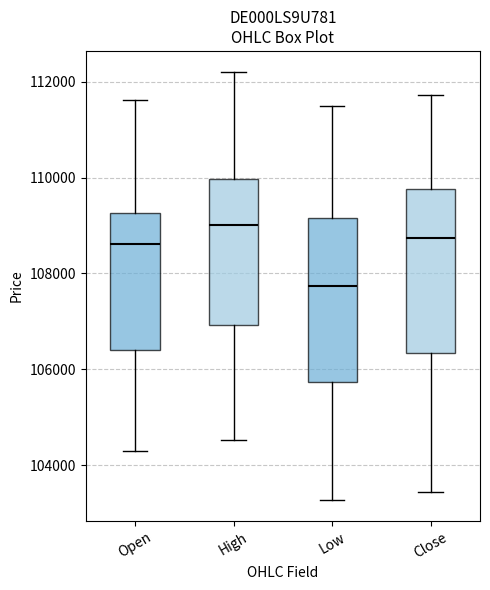

Reading left to right, read every box against the y-axis: the position of its median line, the range the box covers, and the ends of its whiskers. The values are not printed on the chart, so give them approximately, as read against the axis.

Open: median 108600, box 106400 to 109200, whiskers 104200 to 111600
High: median 109000, box 107000 to 110000, whiskers 104600 to 112200
Low: median 107800, box 105800 to 109200, whiskers 103200 to 111600
Close: median 108800, box 106400 to 109800, whiskers 103400 to 111800